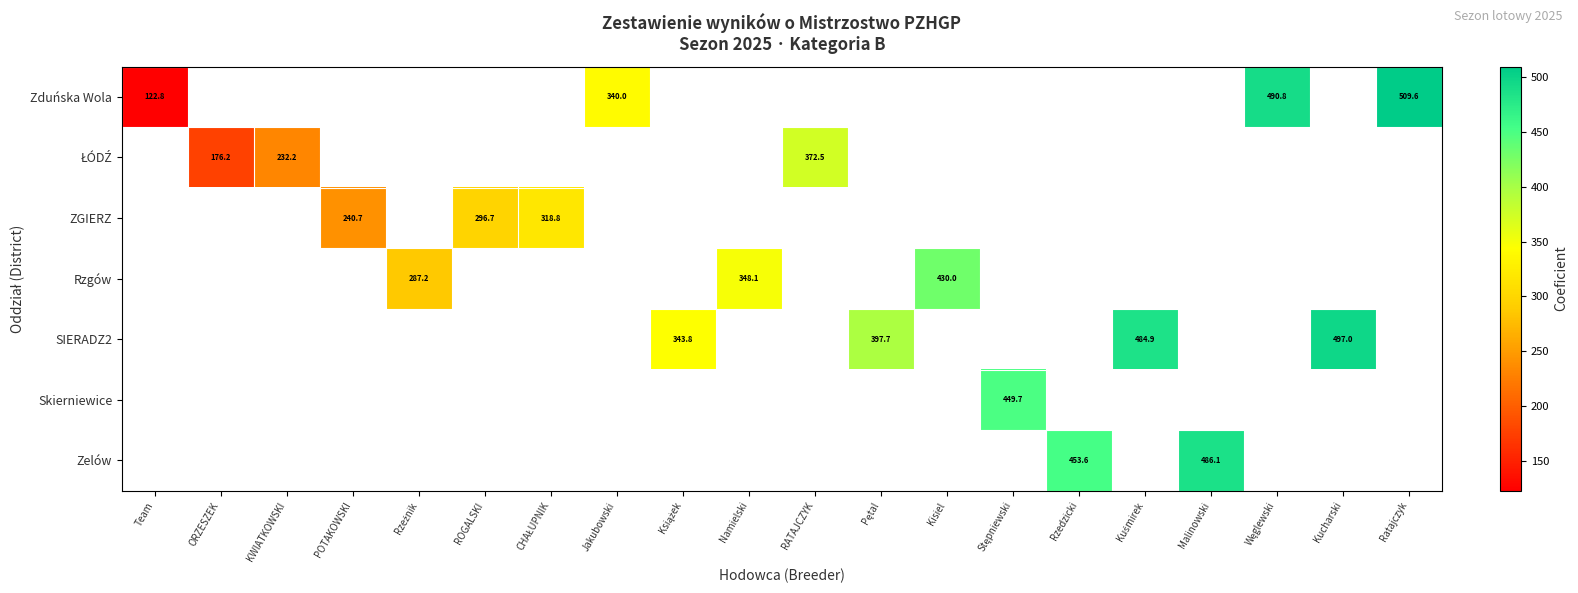

Which has a higher value, KWIATKOWSKI or Pętal?

Pętal